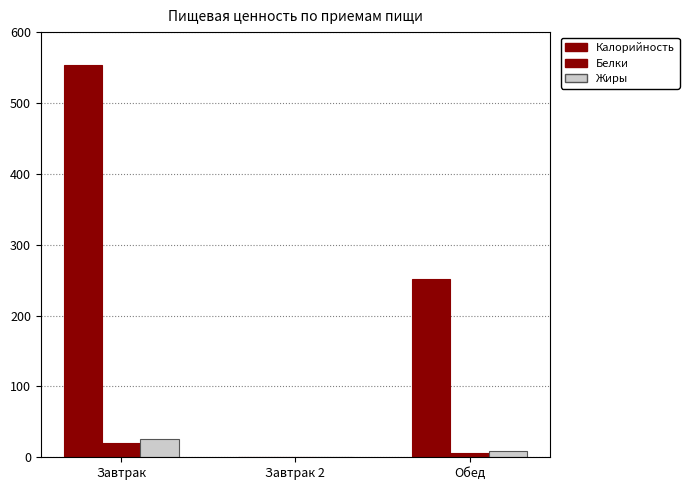

The Калорийность series shows 355.6 at Обед. True or false?

False